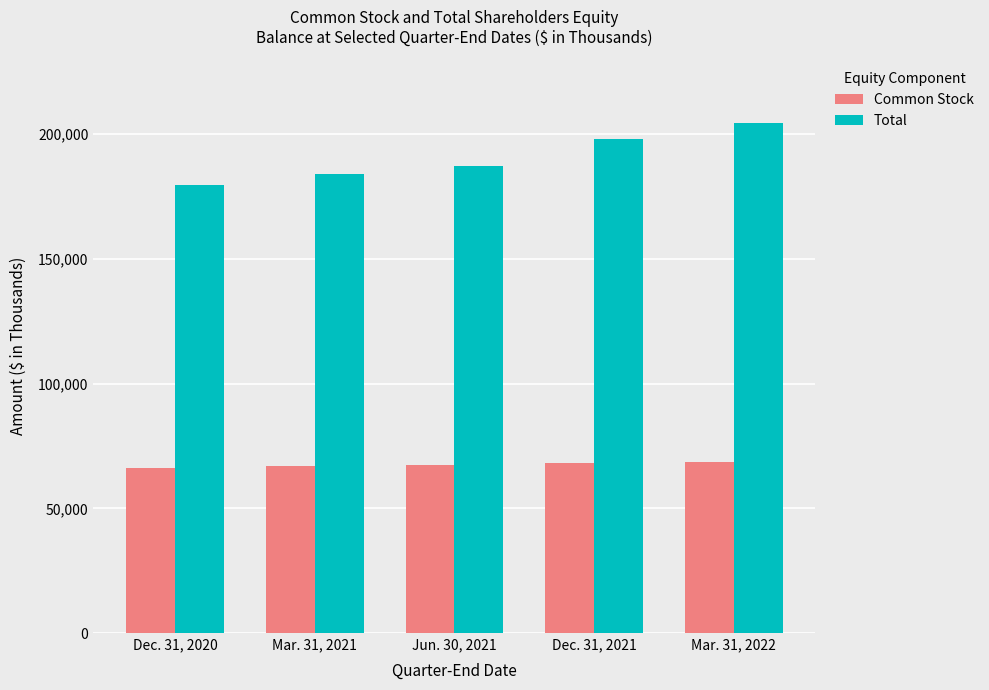

What is the lowest value of the Total series?

179505